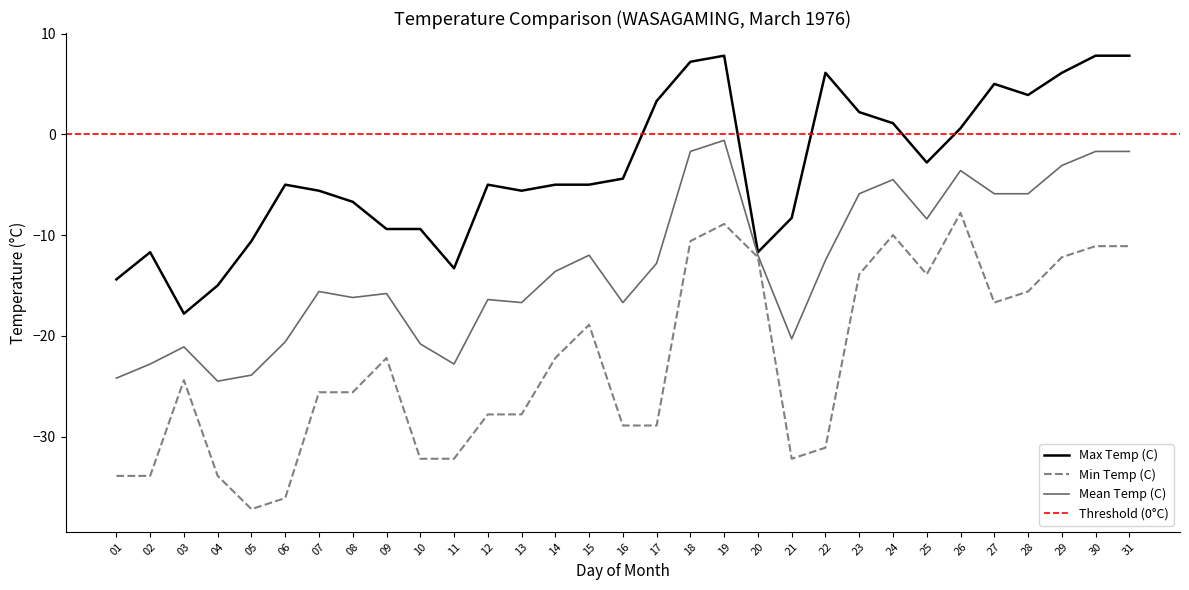

The value of Max Temp (C) at 09 is -9.4. True or false?

True